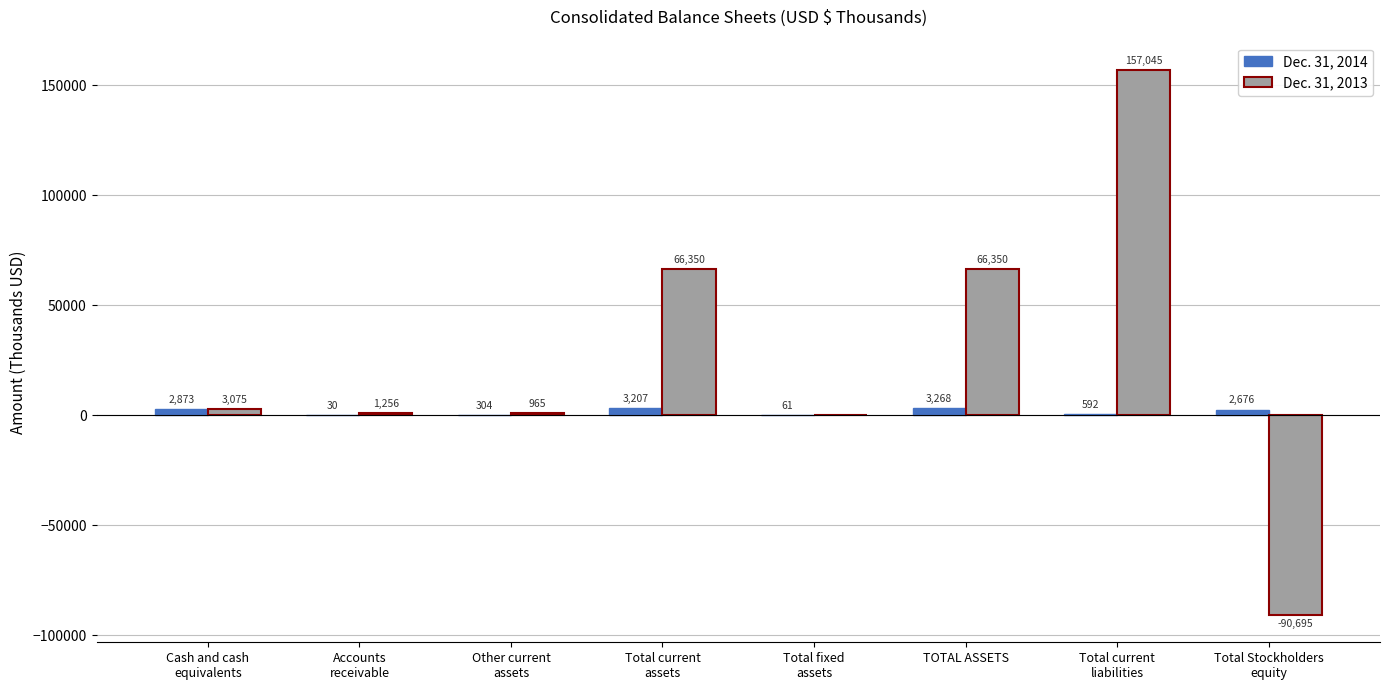

What value does the Dec. 31, 2013 series have at Other current
assets?

965